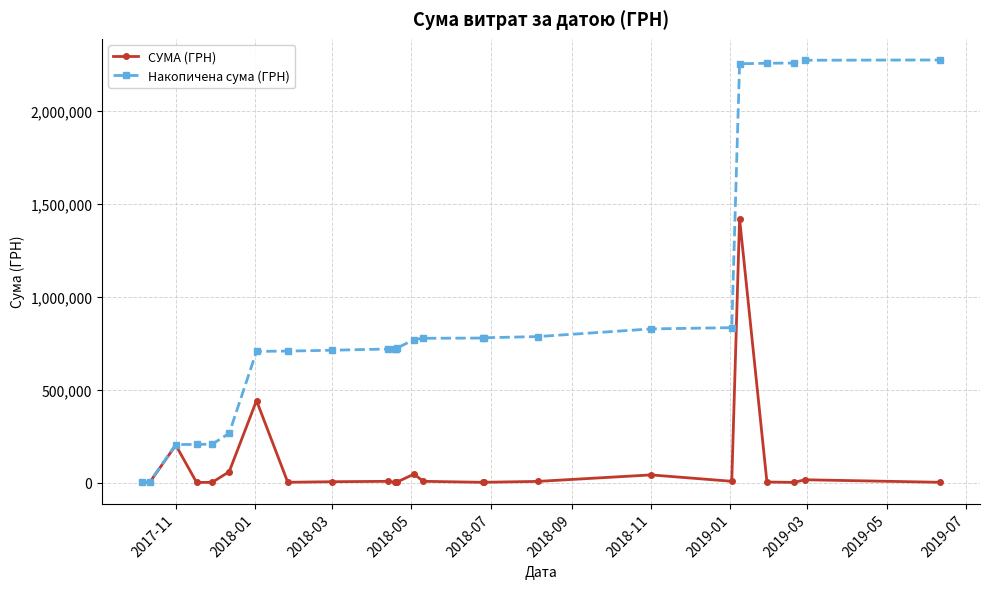

List the series in order of their overall mean, highest first.

Накопичена сума (ГРН), СУМА (ГРН)